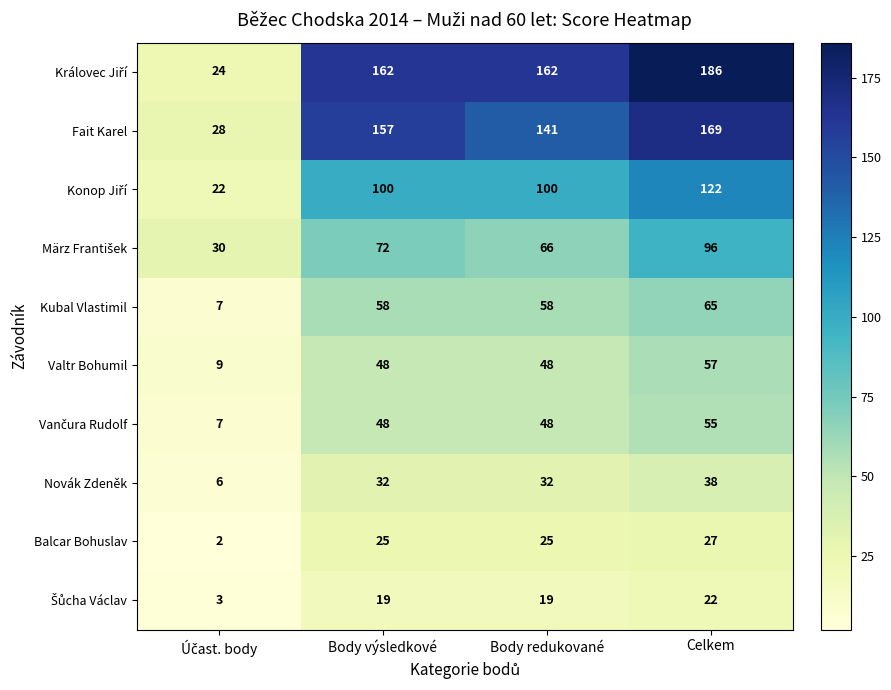

What is the difference between the highest and lowest values at Body redukované?

143